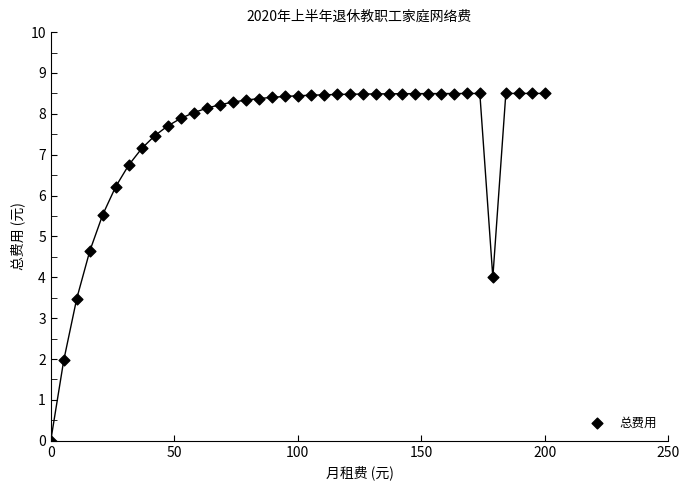

What is the range of Y values (max minus min)?

8.5